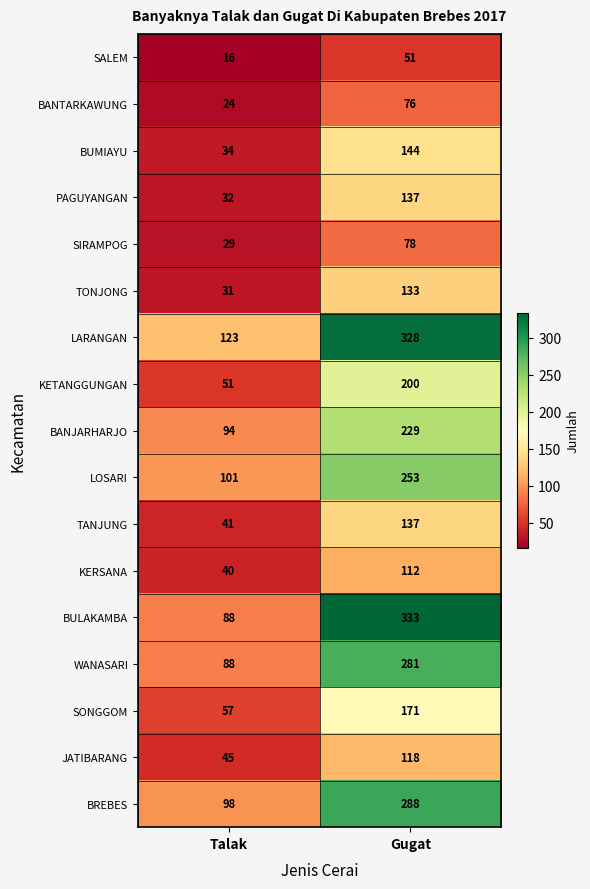

At how many categories does at least one series exceed 83?

2